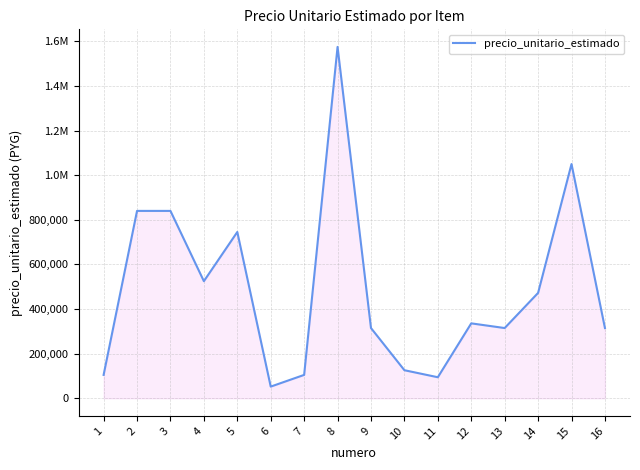

Does the chart have visible grid lines?

Yes